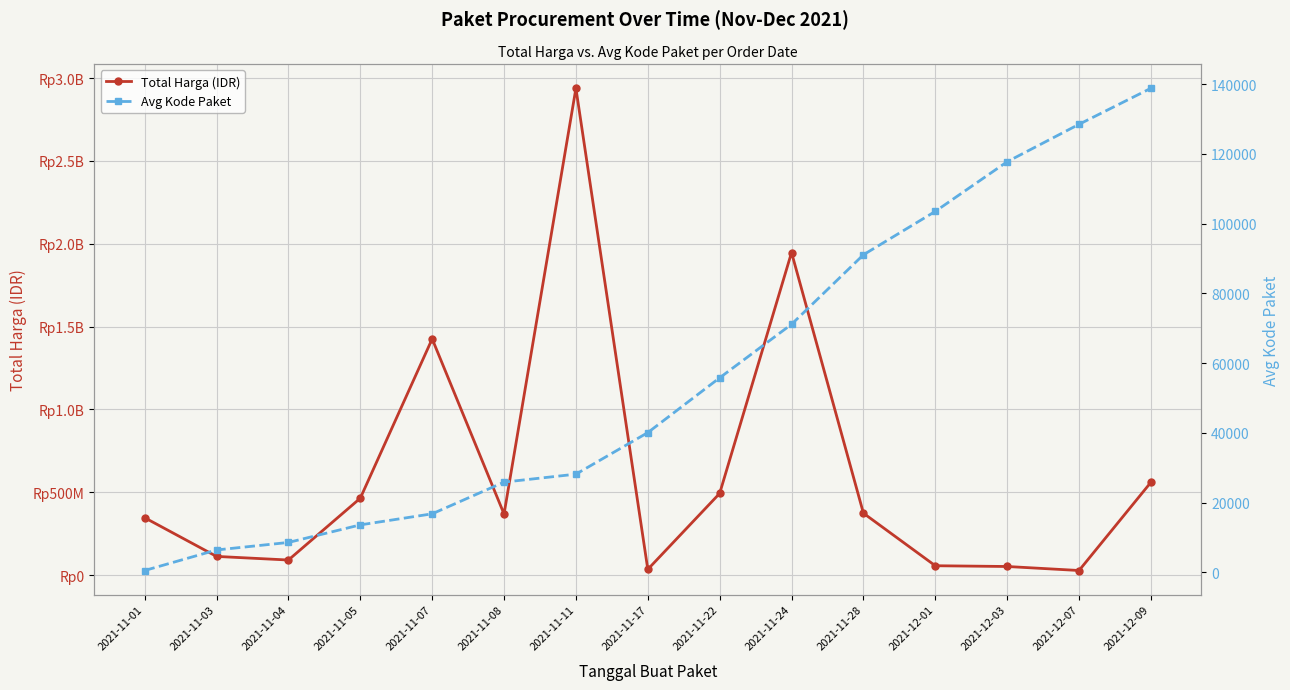

True or false: Avg Kode Paket and Total Harga (IDR) cross at least once.

False